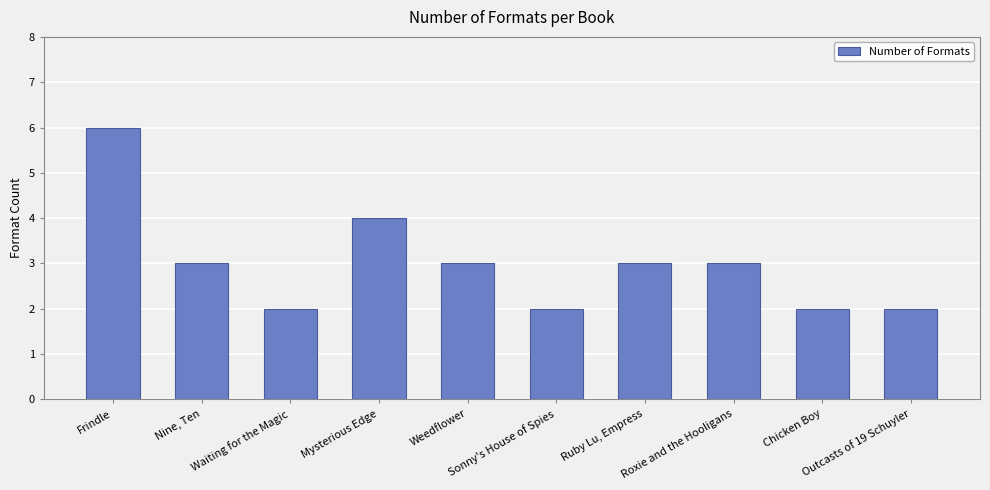

Reading left to right, transcribe all the data shown in this chart.

Frindle=6	Nine, Ten=3	Waiting for the Magic=2	Mysterious Edge=4	Weedflower=3	Sonny's House of Spies=2	Ruby Lu, Empress=3	Roxie and the Hooligans=3	Chicken Boy=2	Outcasts of 19 Schuyler=2